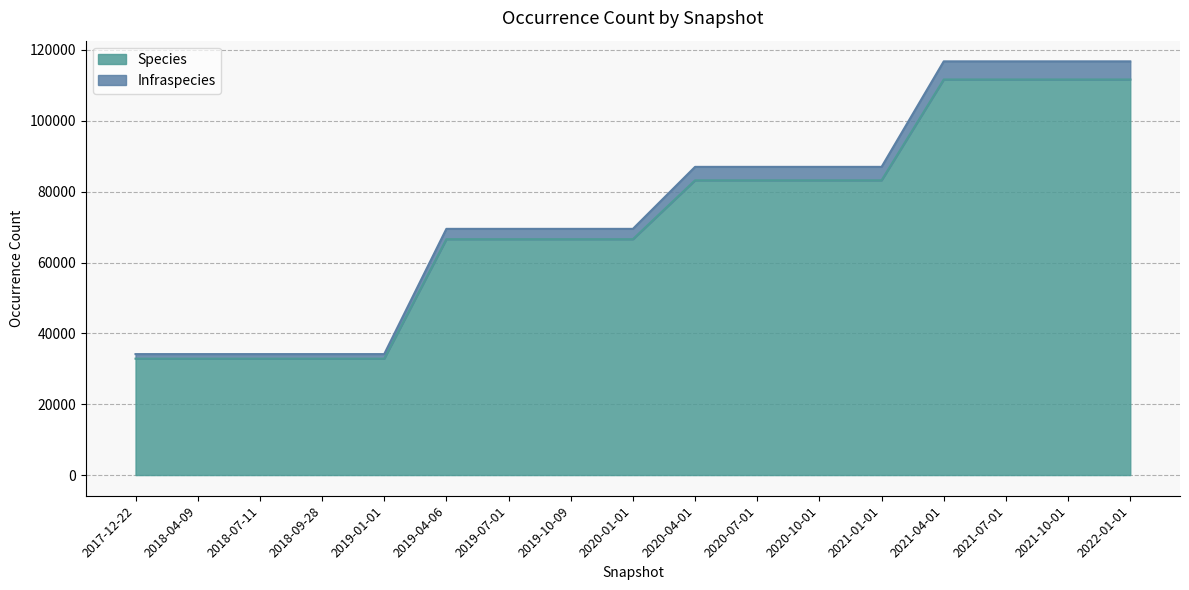

What is the highest value of the Species series?

111681